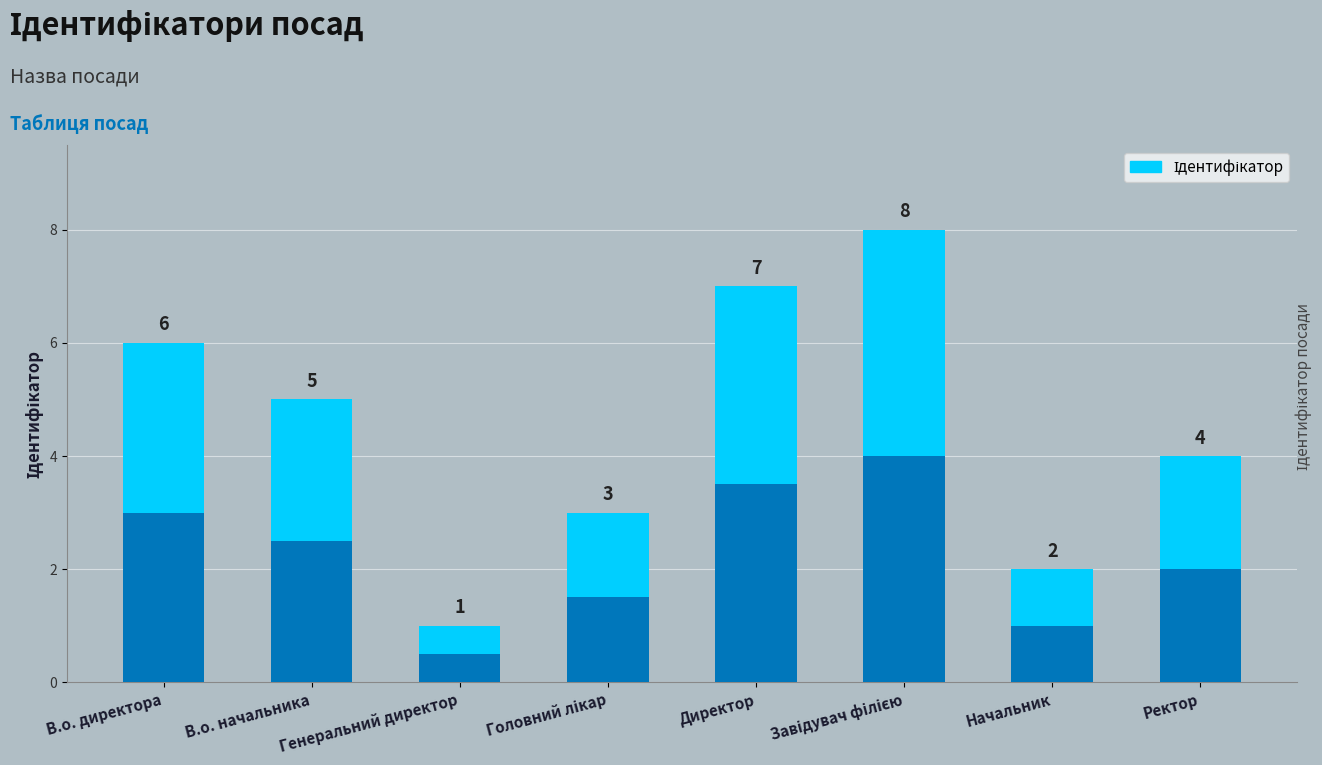

What is the label of the 8th bar from the left?

Ректор